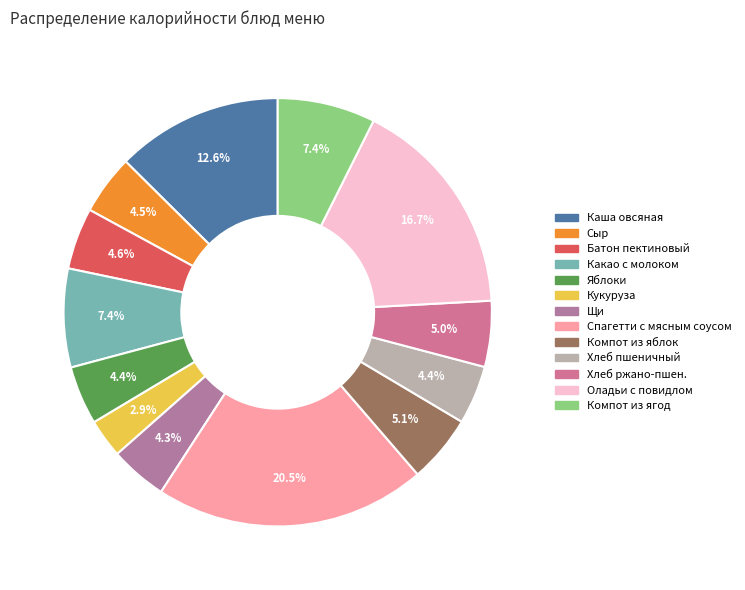

How many segments does this pie chart have?

13